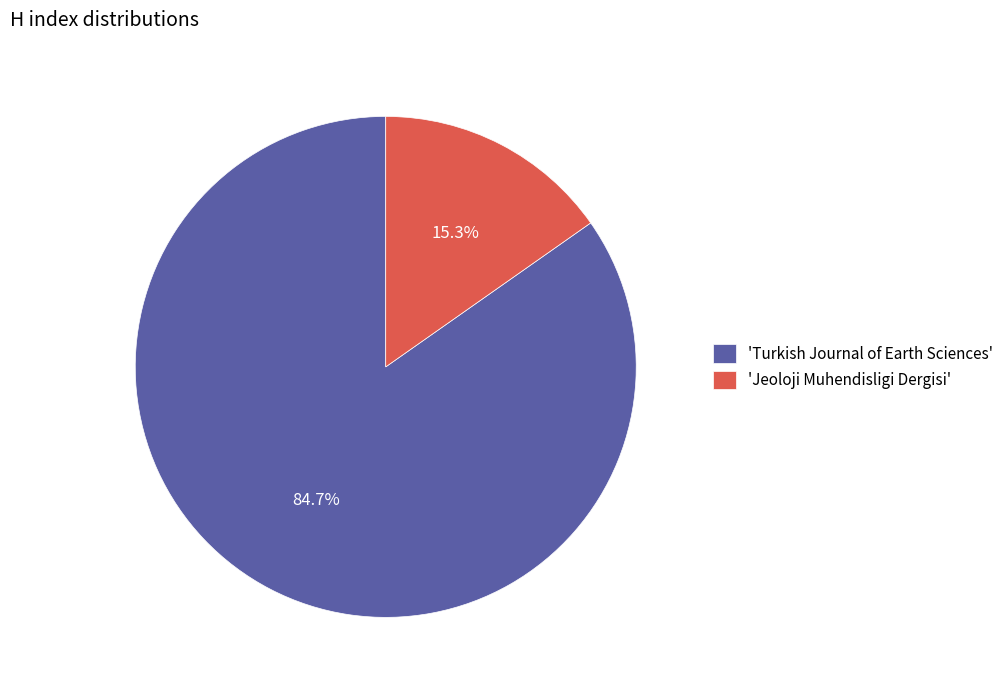

Combined, do 'Turkish Journal of Earth Sciences' and 'Jeoloji Muhendisligi Dergisi' account for over 50%?

Yes